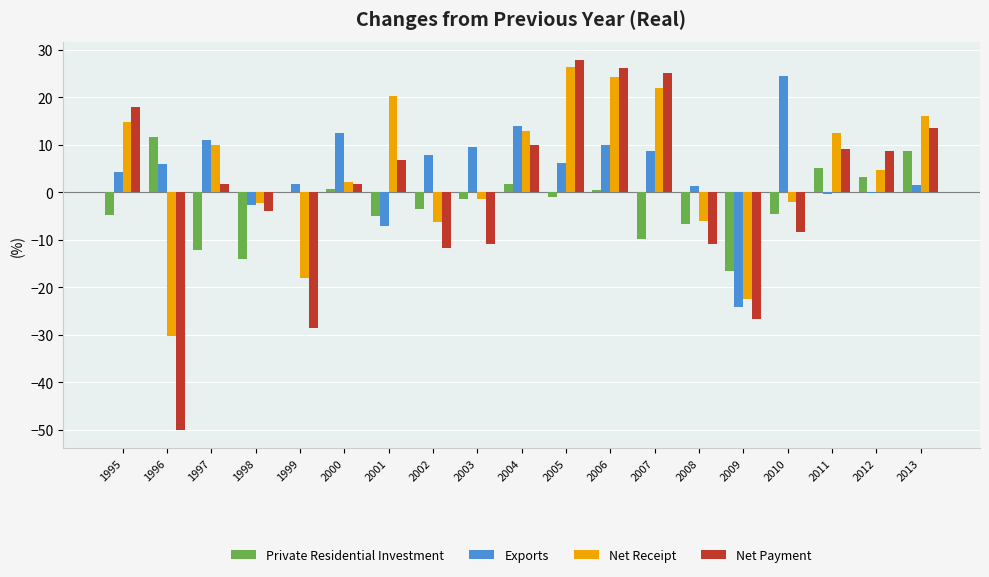

What is the sum of all Net Receipt values?

77.5